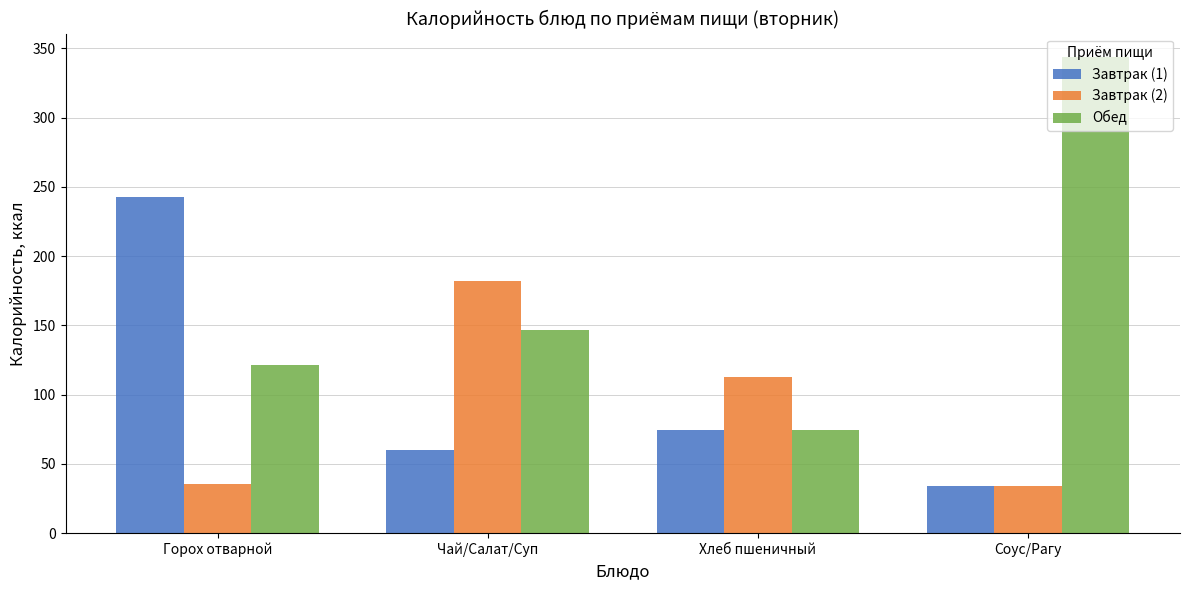

The Обед series shows 121.5 at Горох отварной. True or false?

True